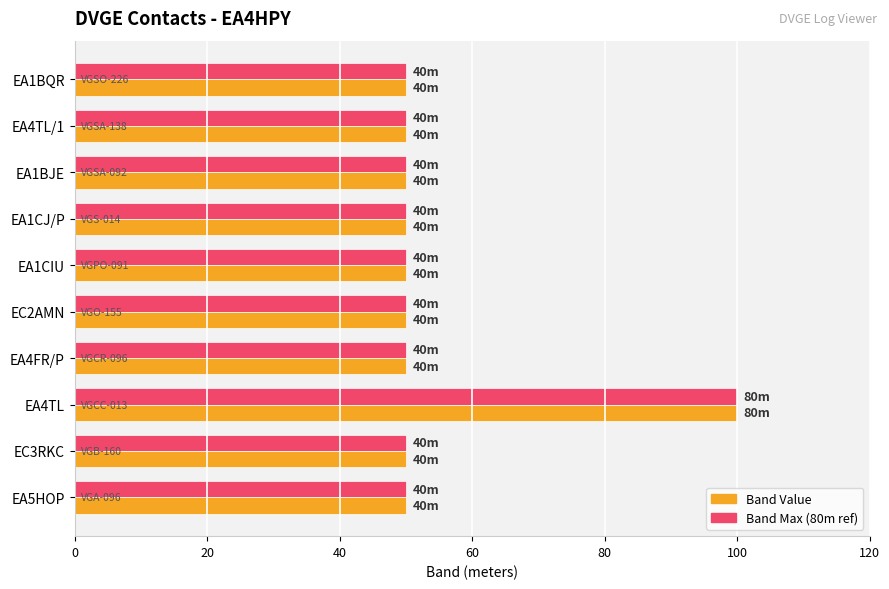

What is the minimum value shown in the chart?

50